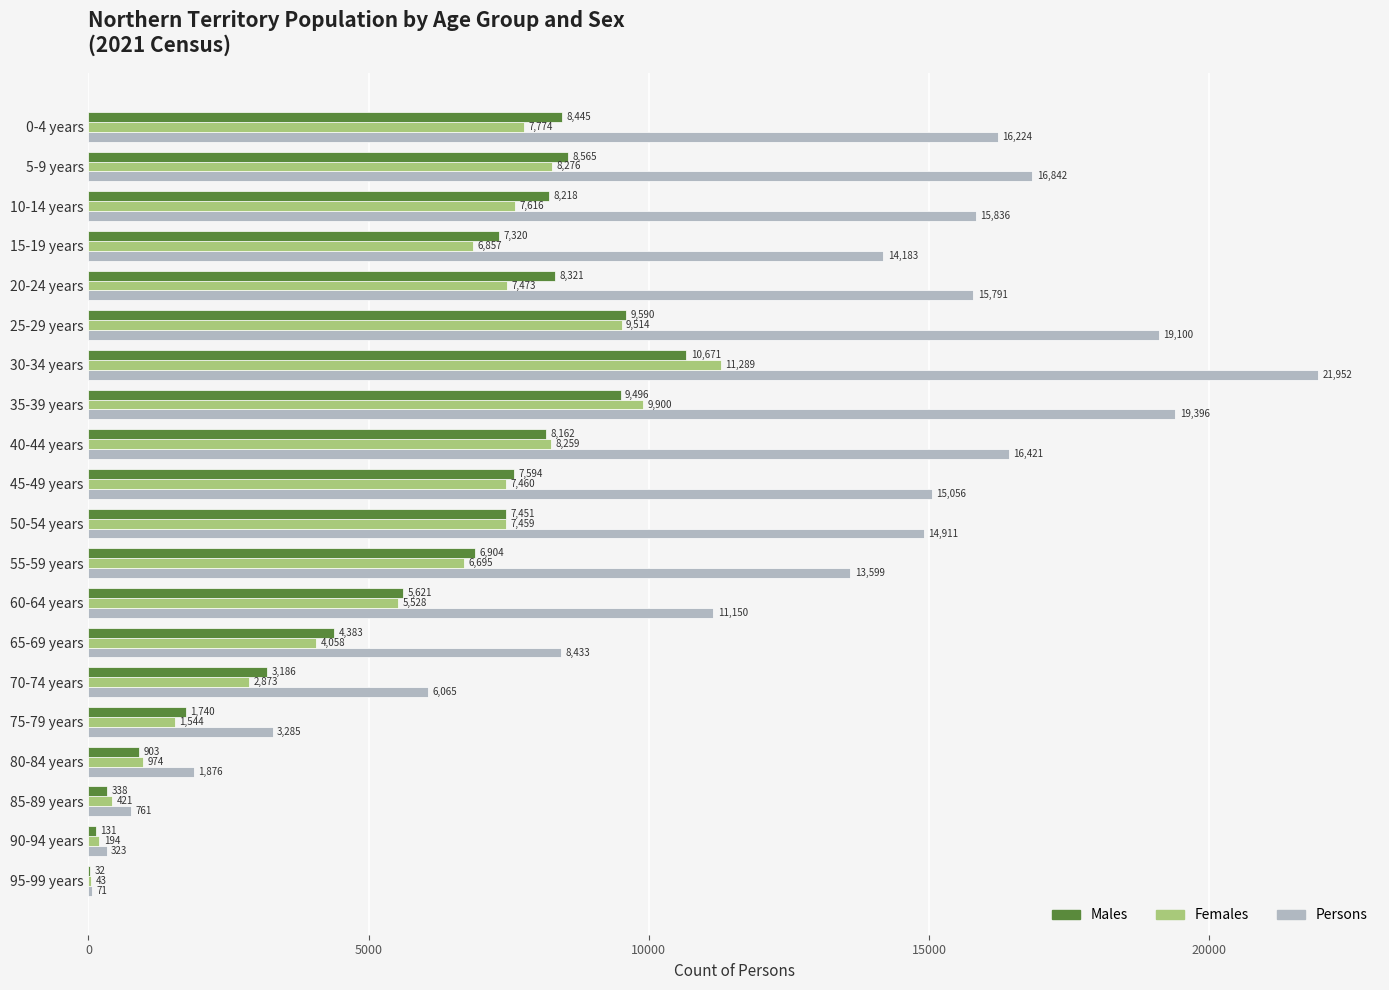

Which series has the widest spread of values?

Persons